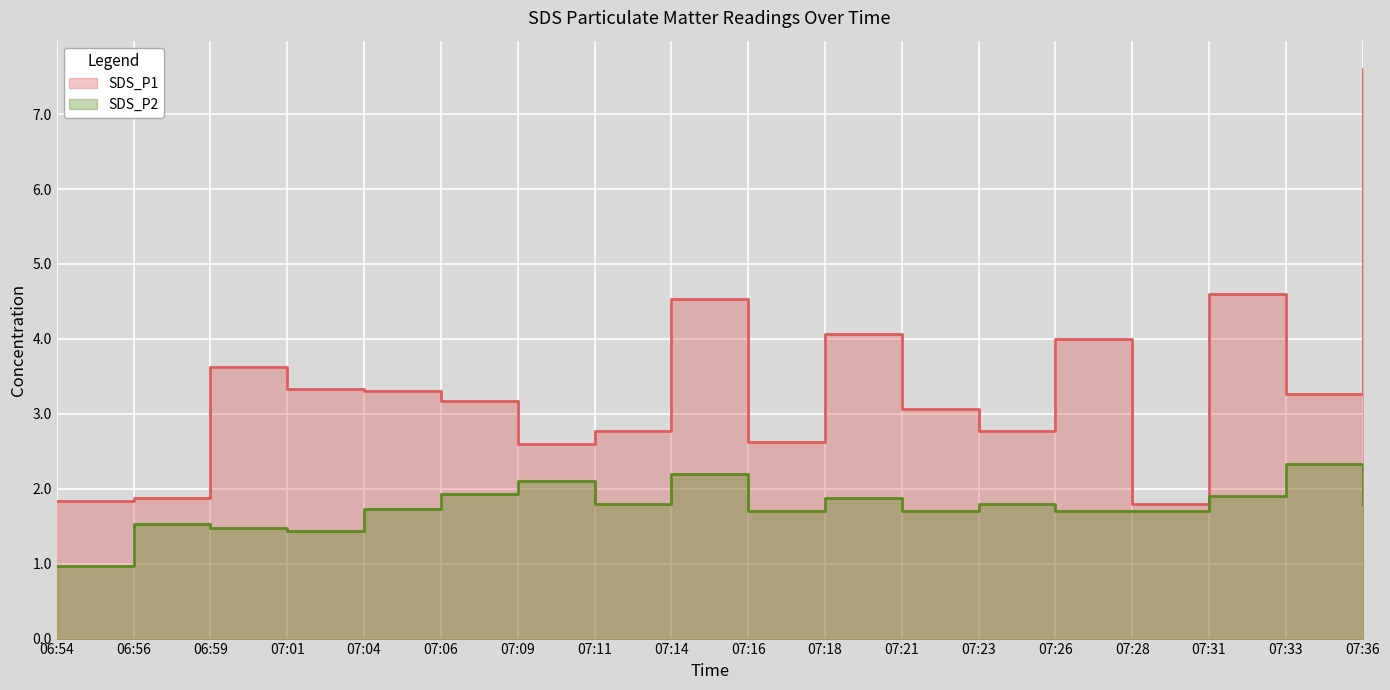

True or false: SDS_P2 has more than 2 points higher than both neighbors.

True